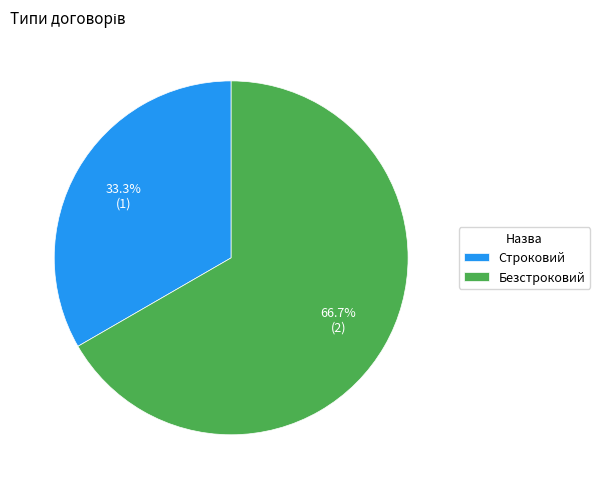

Does Безстроковий represent more than half of the total?

Yes